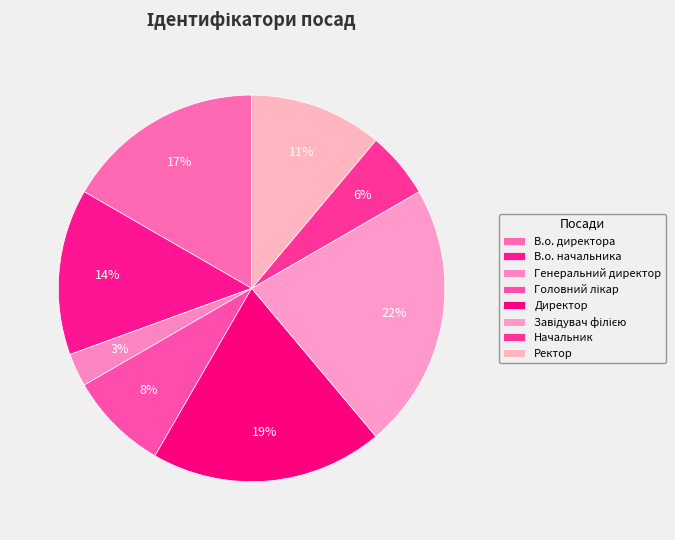

Rank the categories by value from highest to lowest.

Завідувач філією, Директор, В.о. директора, В.о. начальника, Ректор, Головний лікар, Начальник, Генеральний директор